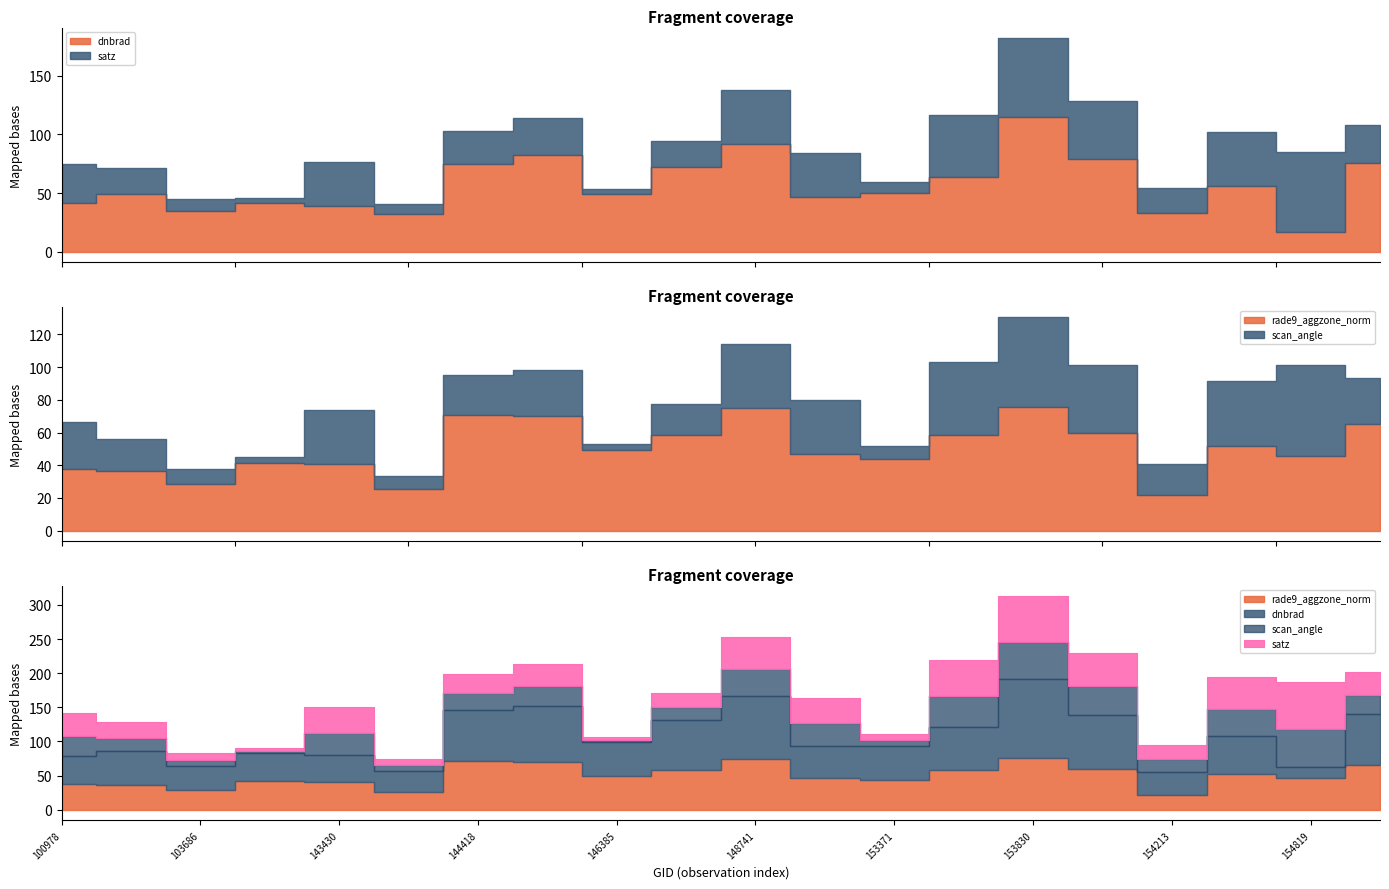

Between 143430 and 153830, which series saw the biggest shift?

dnbrad